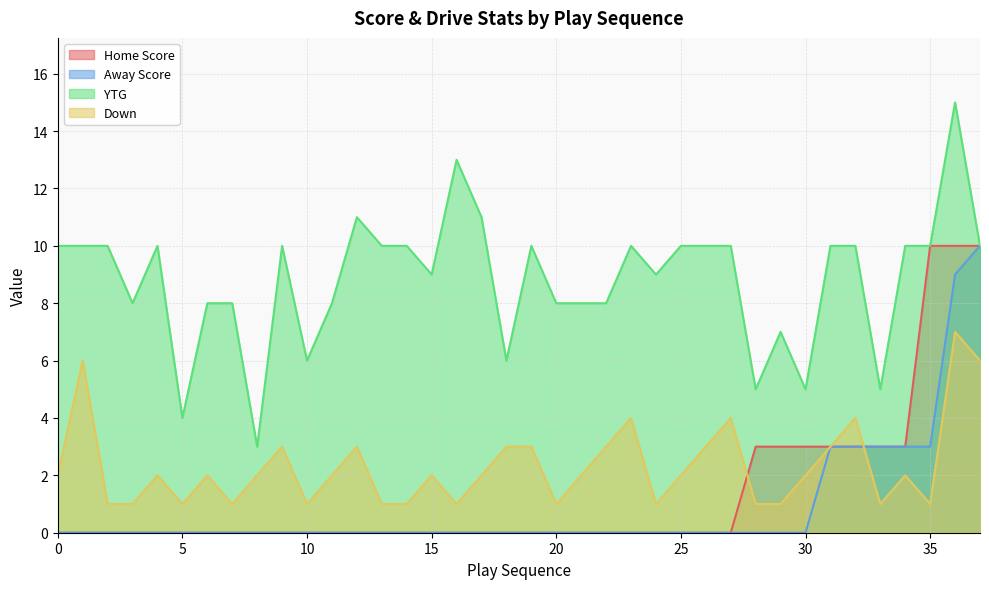

Count the Down values in the range 1 to 3.

32